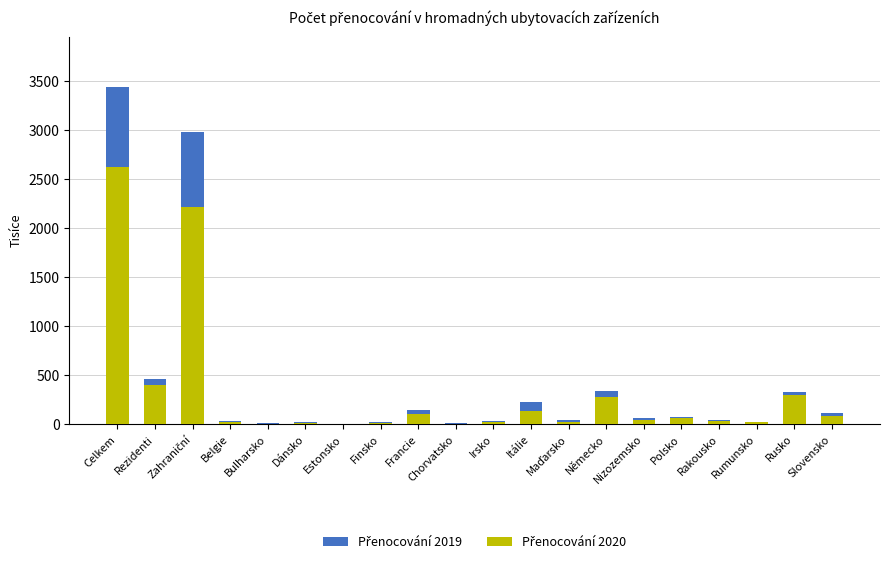

How many distinct data groups are displayed?

2